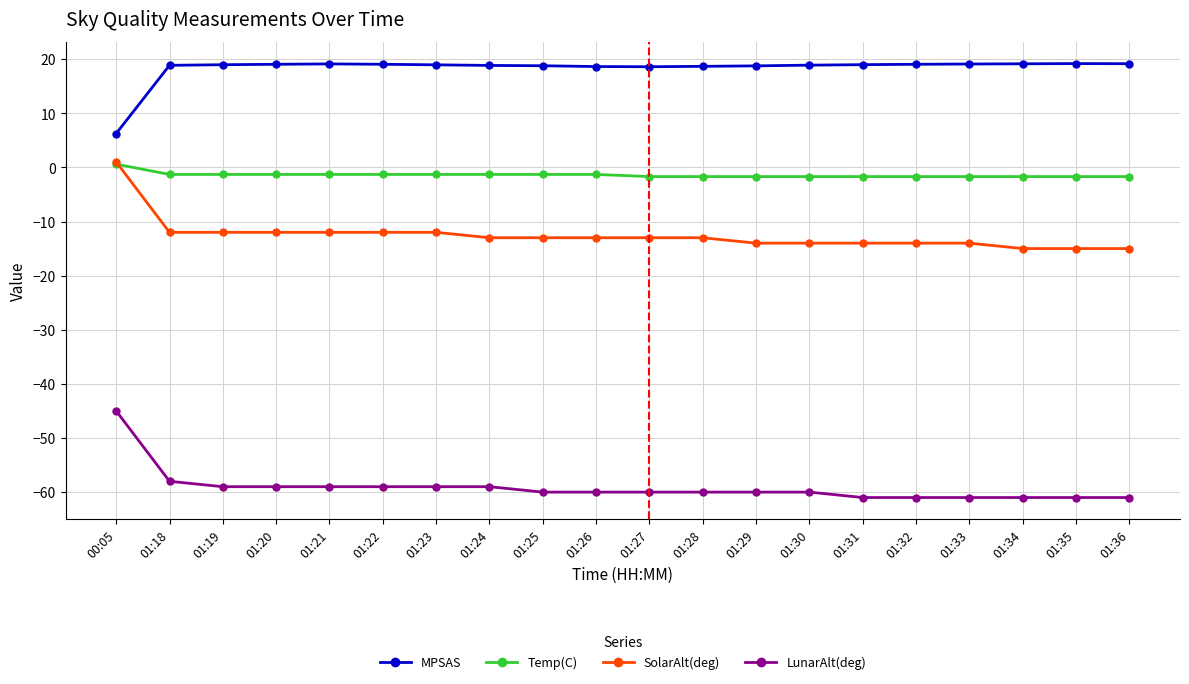

True or false: Temp(C) has a value of -1.3 at 01:20.

True